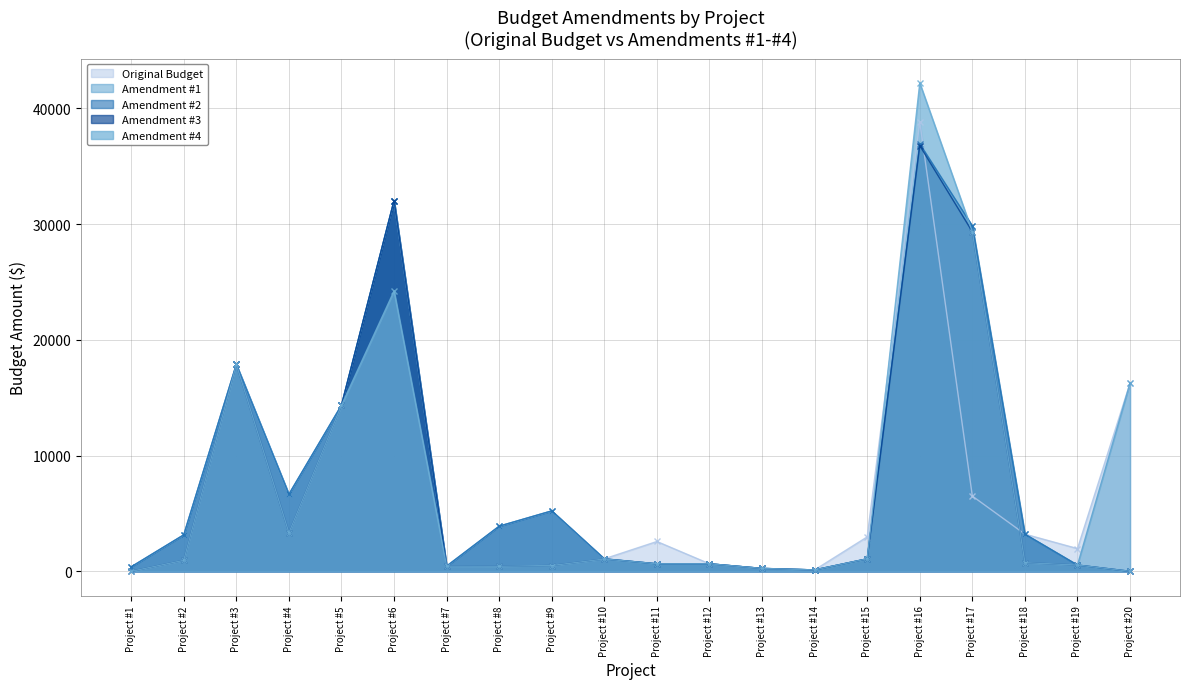

Does the chart have visible grid lines?

Yes